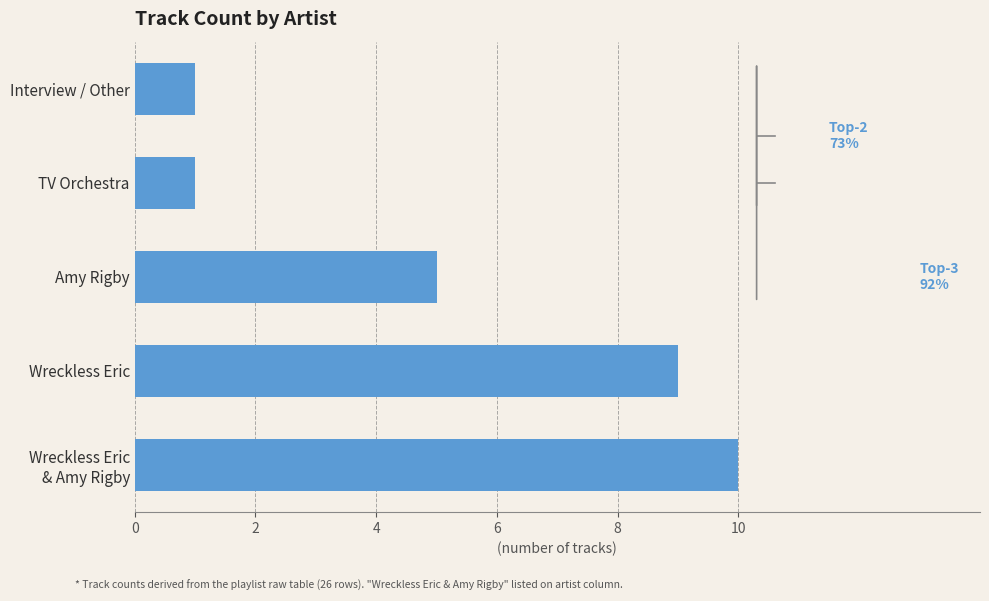

What is the difference between the maximum and minimum values?

9